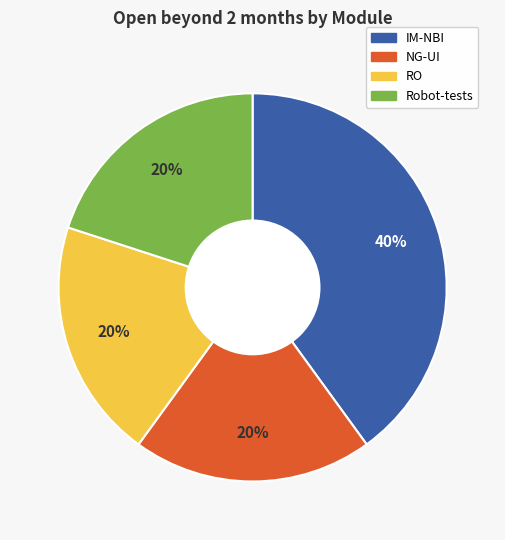

Which slice is the largest?

IM-NBI